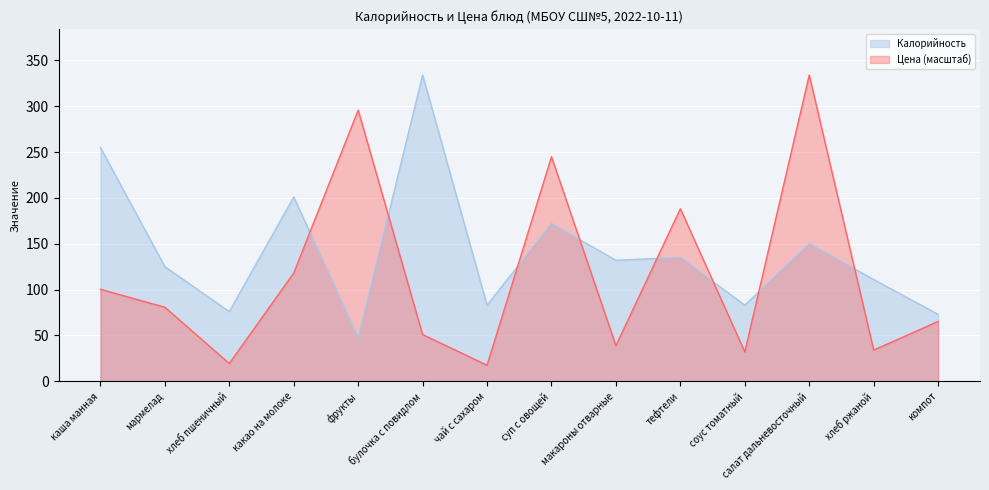

List the labels in order of Цена value, smallest first.

чай с сахаром, хлеб пшеничный, соус томатный, хлеб ржаной, макароны отварные, булочка с повидлом, компот, мармелад, каша манная, какао на молоке, тефтели, суп с овощей, фрукты, салат дальневосточный